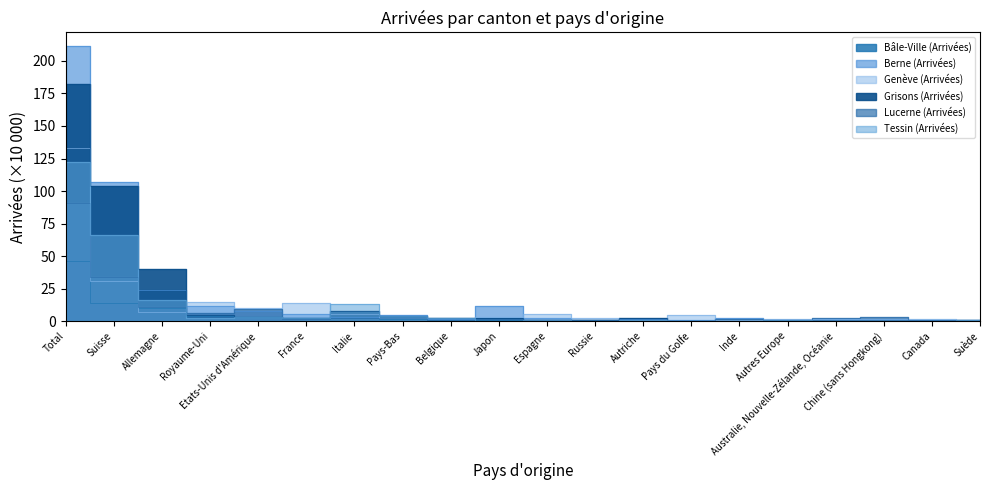

What position from the right is Australie, Nouvelle-Zélande, Océanie?

4